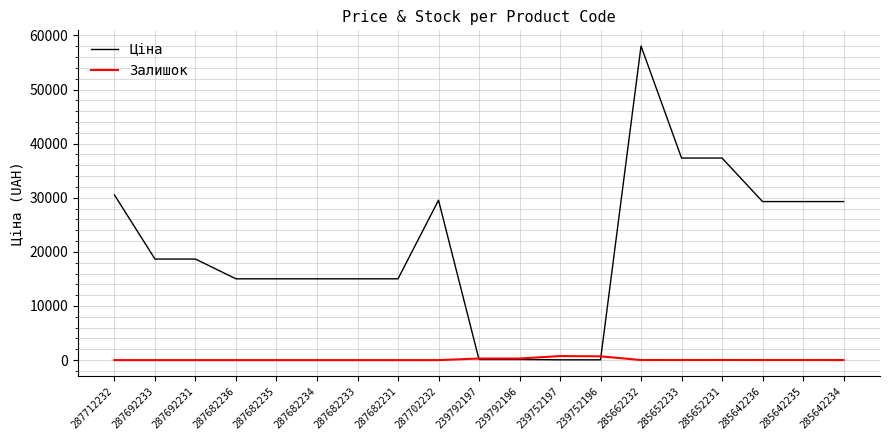

Rank the series at 285642234 from lowest to highest value.

Залишок, Ціна